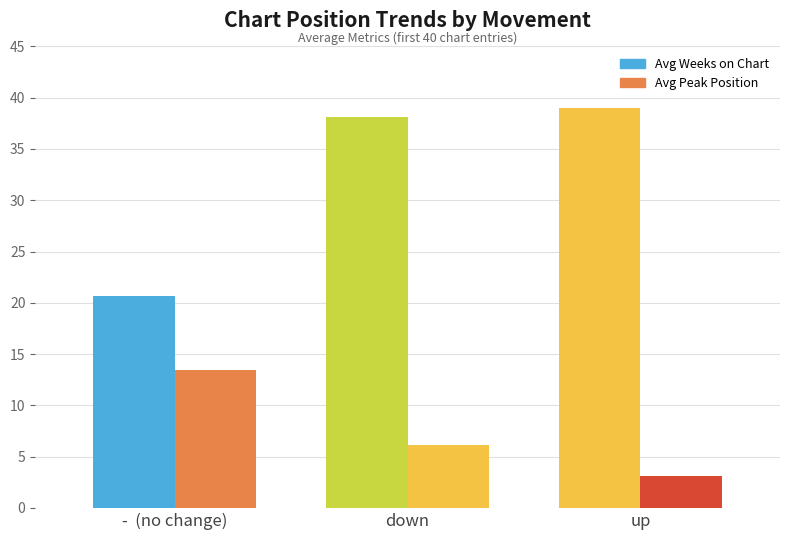

Does the chart contain stacked bars?

No